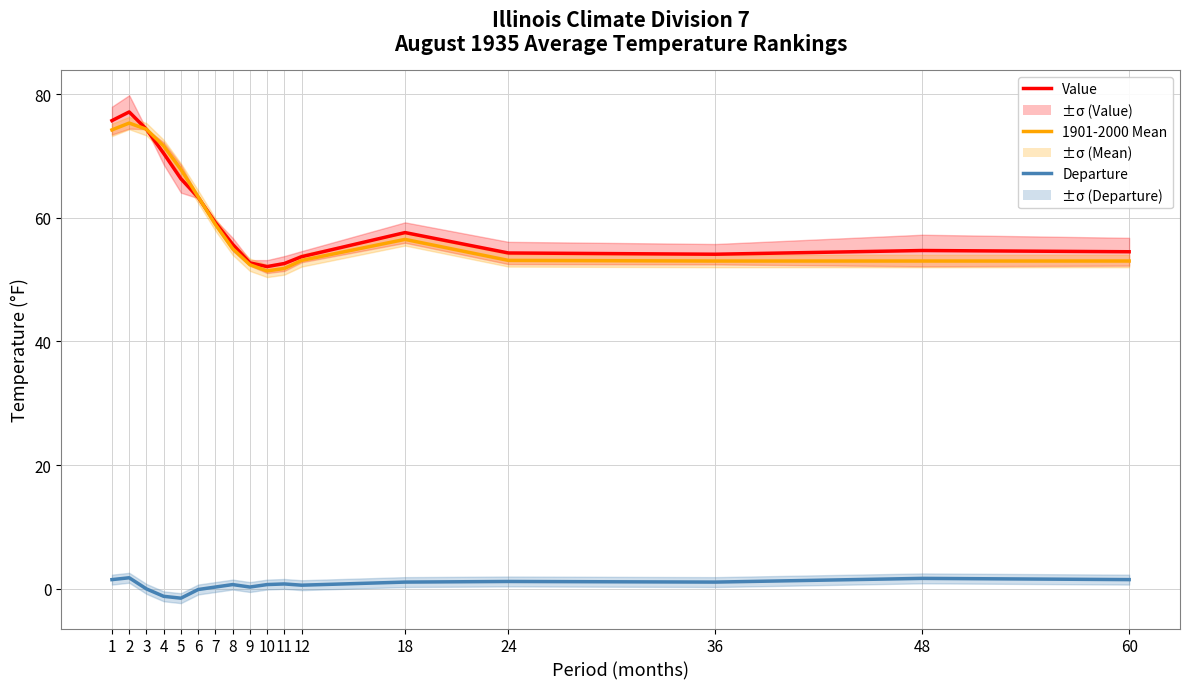

What is the difference between the highest and lowest values at 18?

56.5